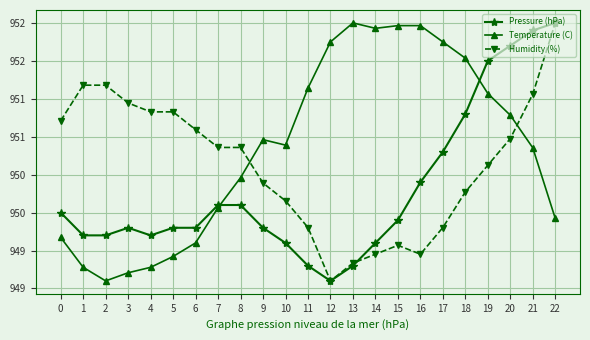

What is the value of the Pressure (hPa) point at the 8th from the left?

950.1